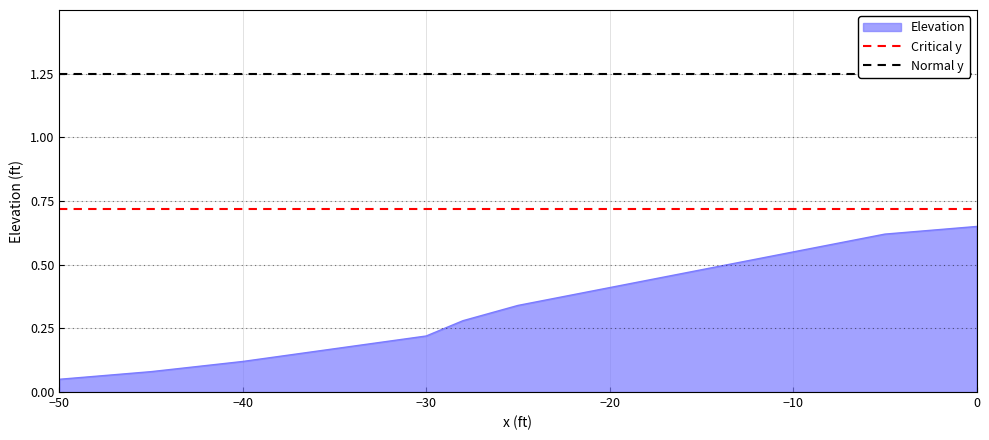

Does the chart have visible grid lines?

Yes